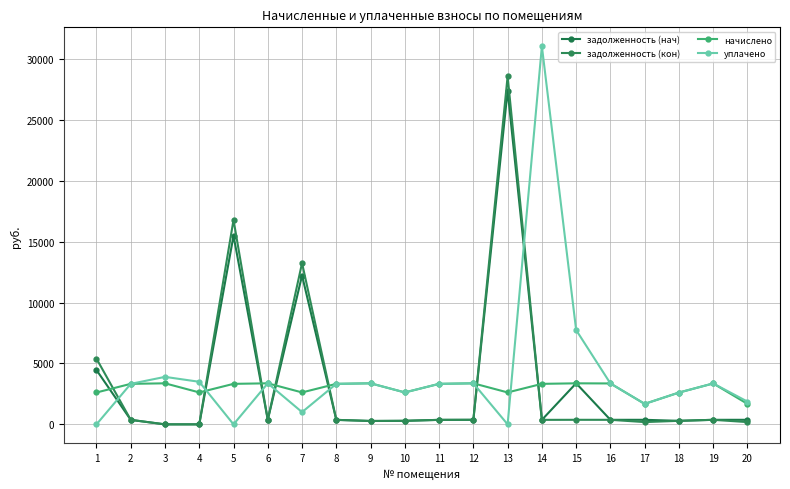

Which series has the largest total across all categories?

уплачено